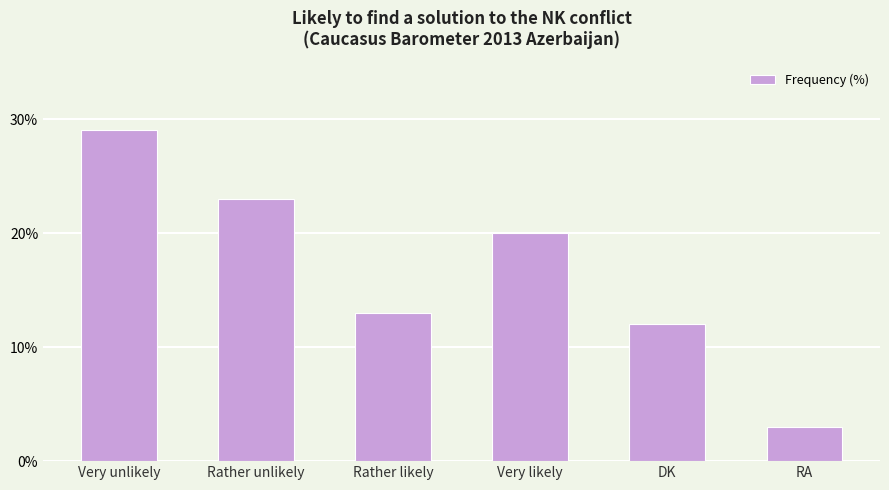

What is the average value?

17